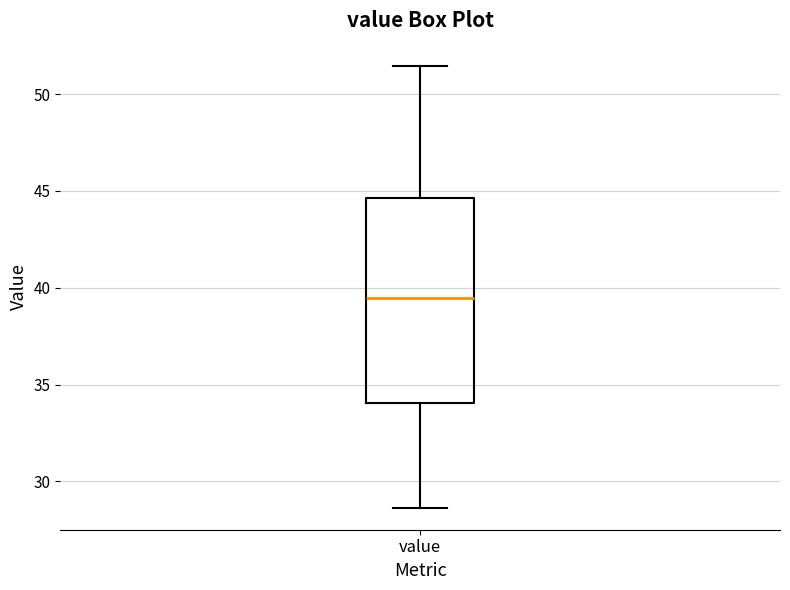

Where does the upper whisker of the box for value end on the y-axis? The values are not printed on the chart, so give them approximately, as read against the axis.

51.5